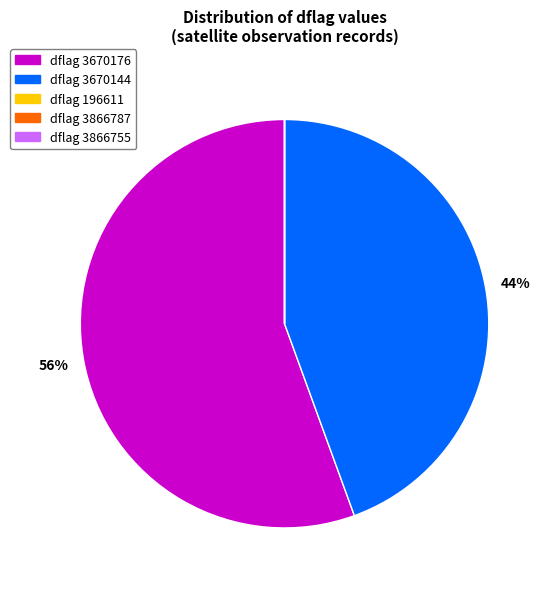

To the nearest percent, what portion does dflag 3670176 represent?

56%